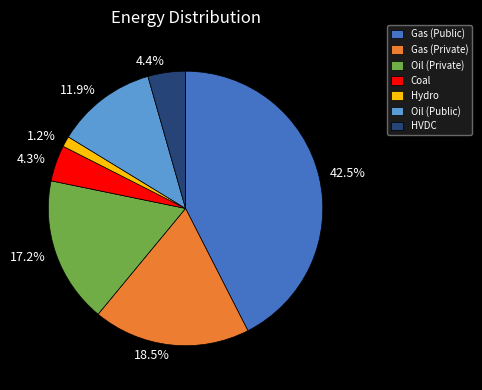

Is there a majority slice in this chart?

No